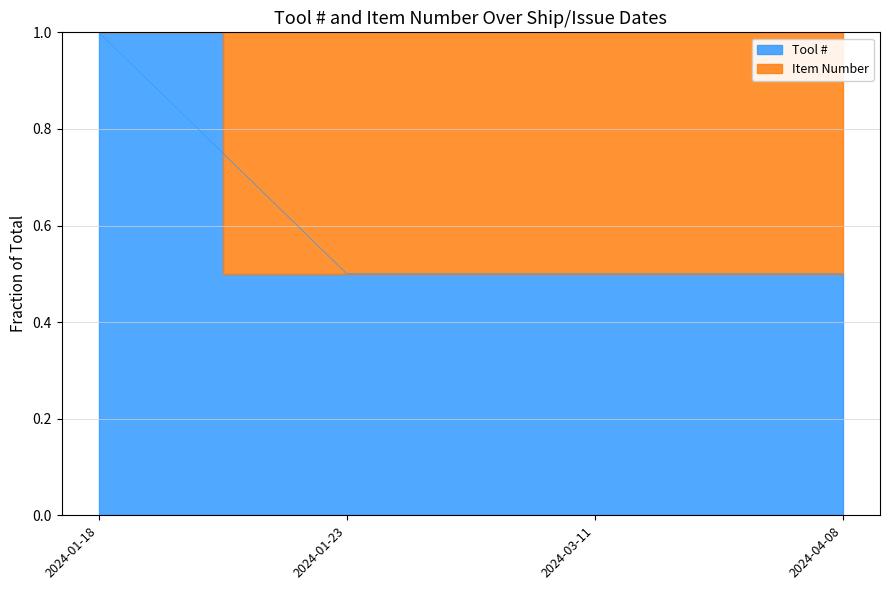

Reading left to right, list all the values displayed in this chart.

1.0	0.5	0.5	0.5